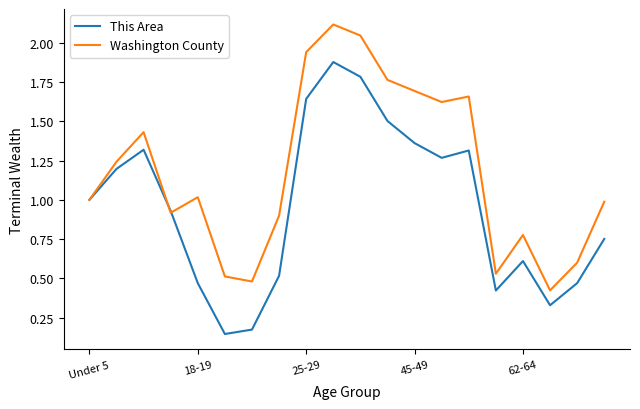

What is the highest value of the Washington County series?

2.1